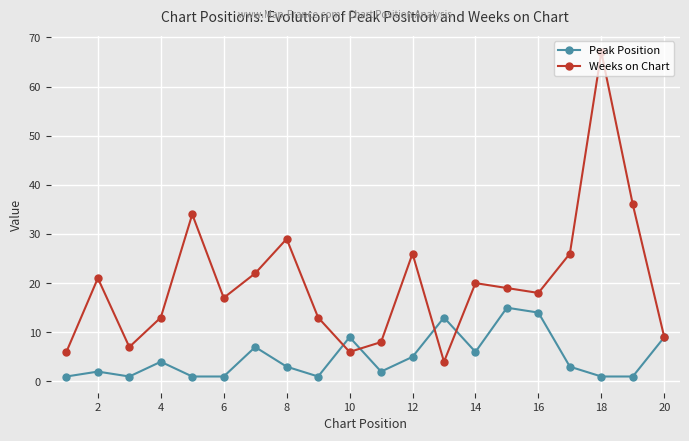

How many lines are shown in the chart?

2